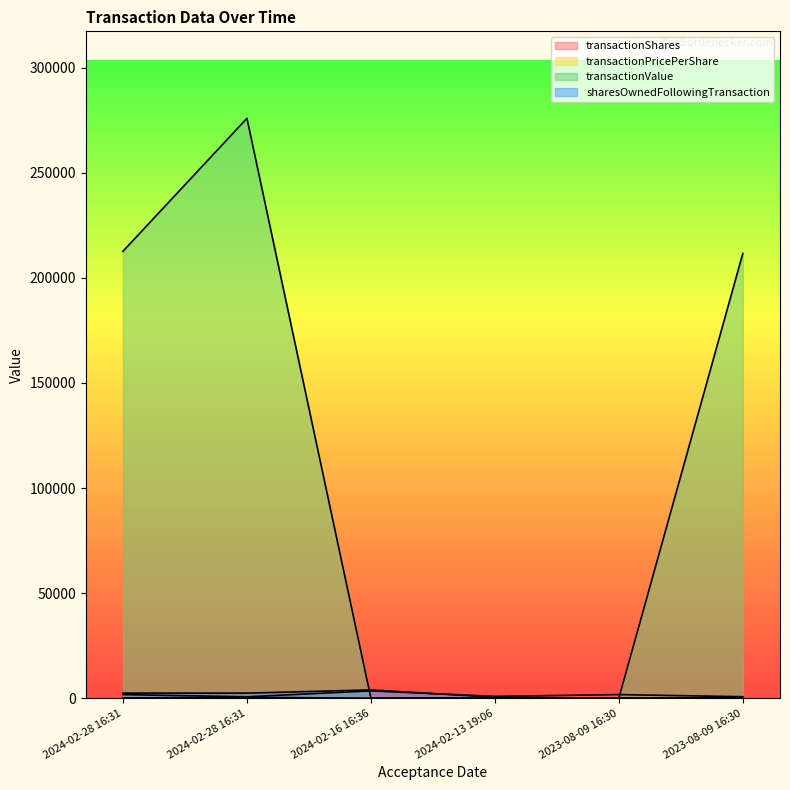

At how many categories does at least one series exceed 216292?

1